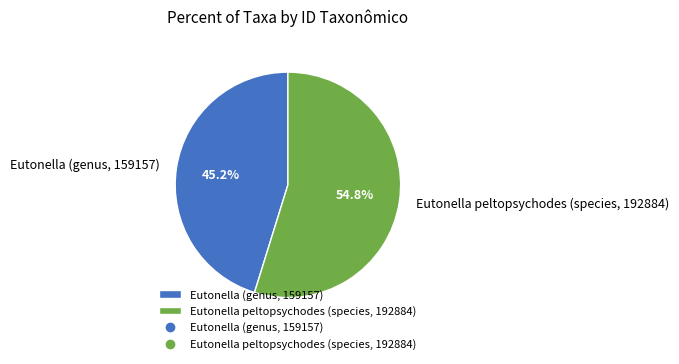

Which has a higher value, Eutonella (genus, 159157) or Eutonella peltopsychodes (species, 192884)?

Eutonella peltopsychodes (species, 192884)